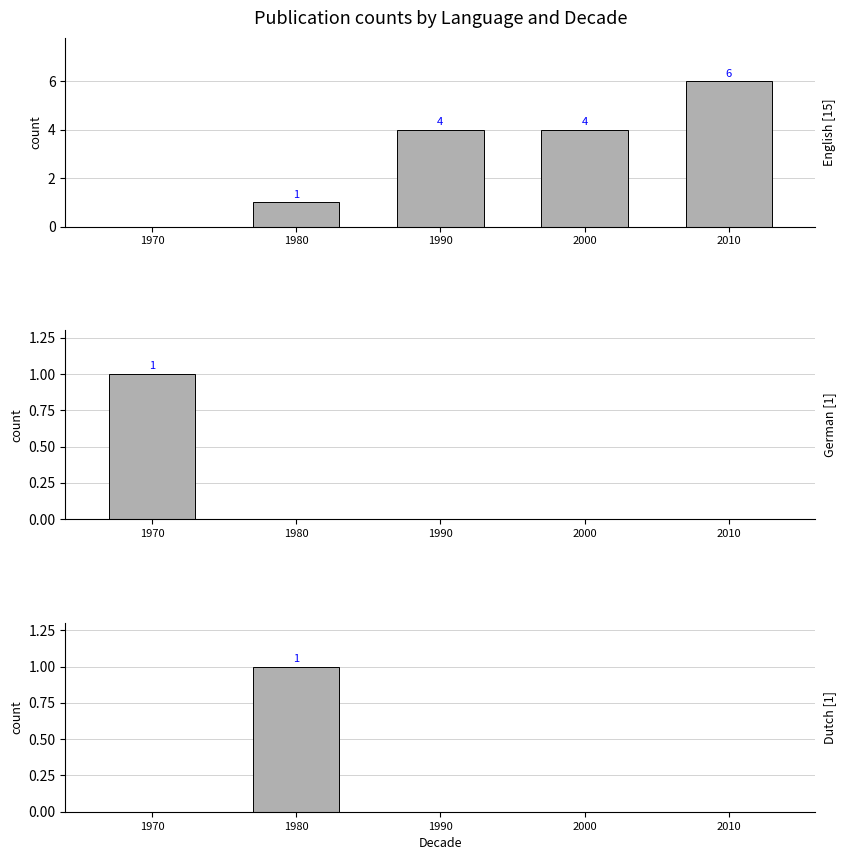

What is the spread (max minus min) of values at 1990?

4